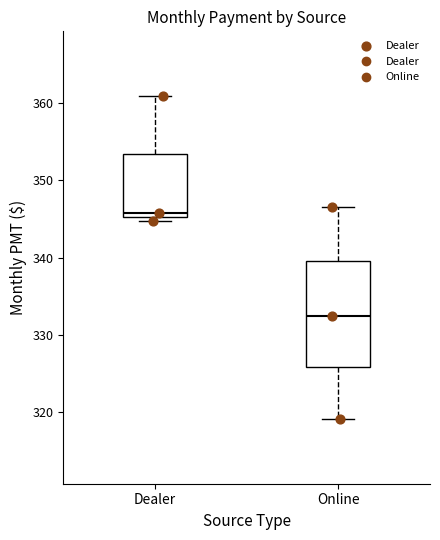

Reading left to right, transcribe this box plot: for each box, give where its median line is, the range the box spans, and where its two whiskers end, as read against the y-axis. The values are not printed on the chart, so give them approximately, as read against the axis.

Dealer: median 346, box 345 to 353, whiskers 345 (just below the box's lower edge) to 361
Online: median 332, box 326 to 340, whiskers 319 to 347